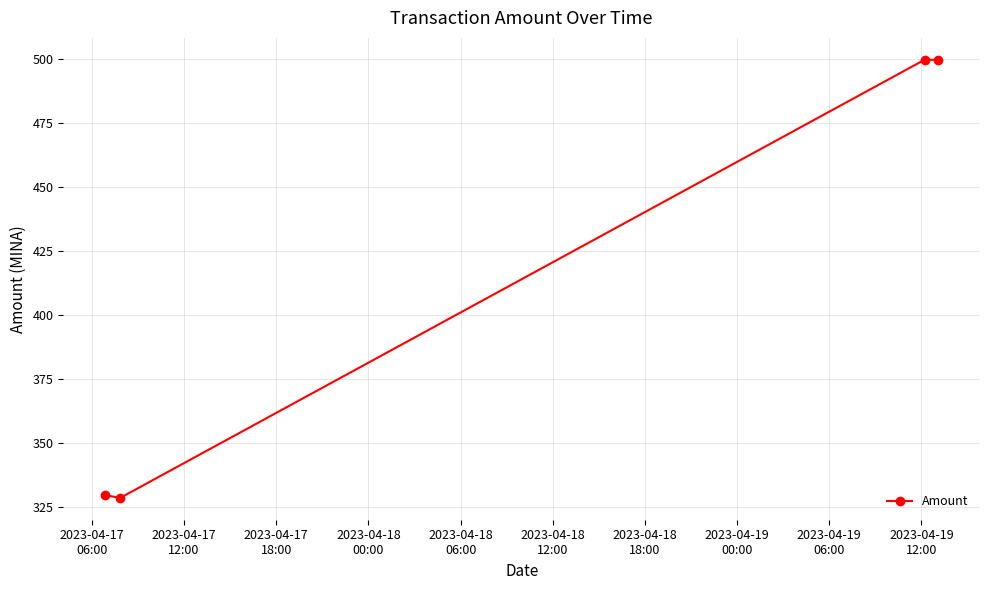

What is the value of the 3rd point from the left?

499.5